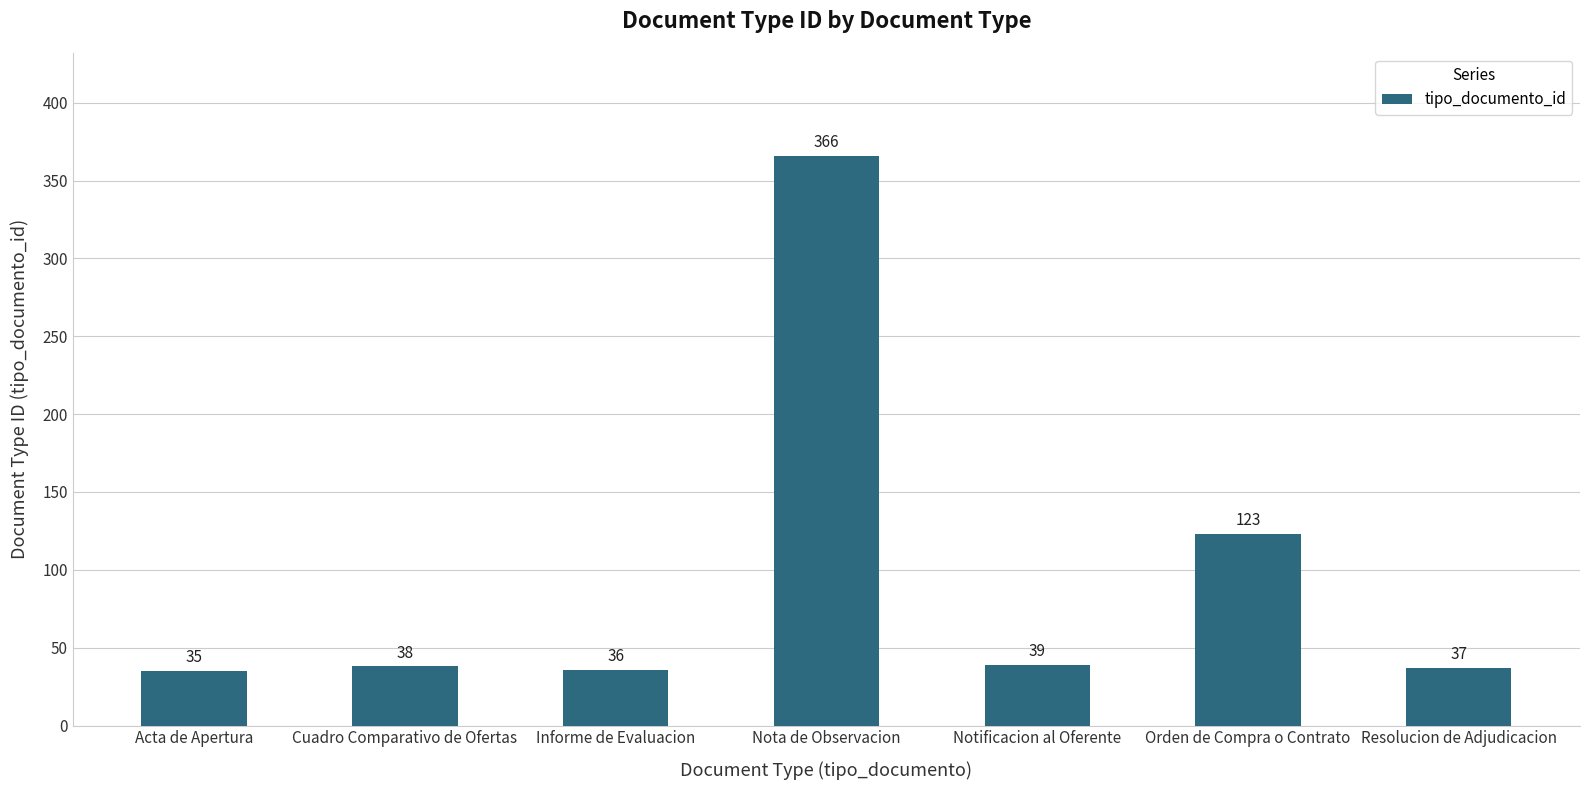

What is the maximum value shown in the chart?

366